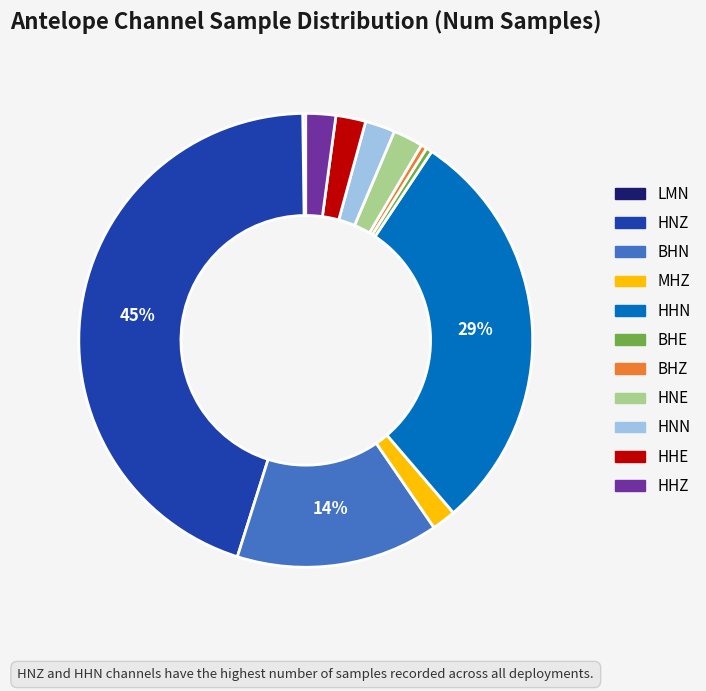

To the nearest percent, what is the average slice percentage?

9%